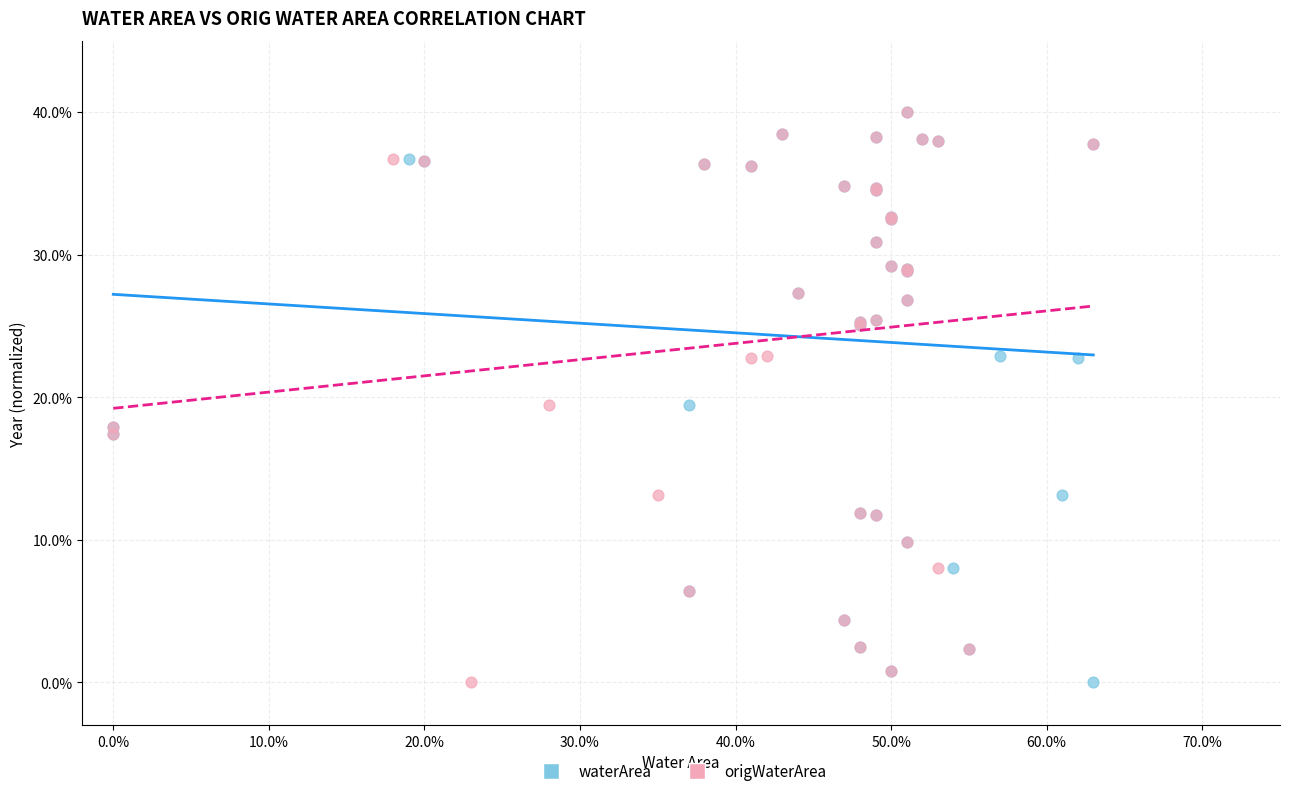

What are all the series names shown in the legend?

waterArea, origWaterArea